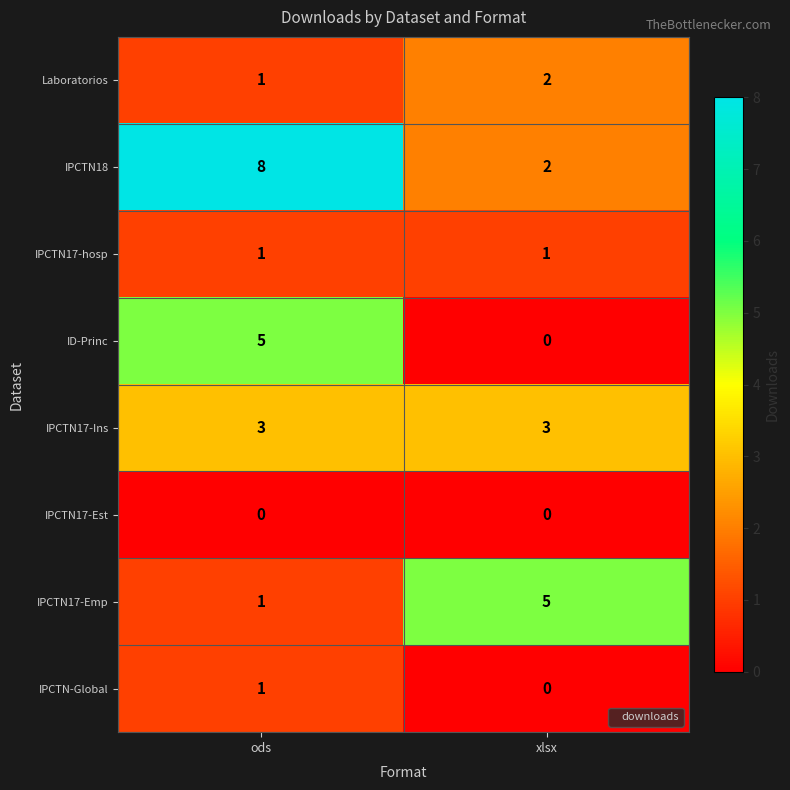

List the labels in order of IPCTN17-Emp value, smallest first.

ods, xlsx